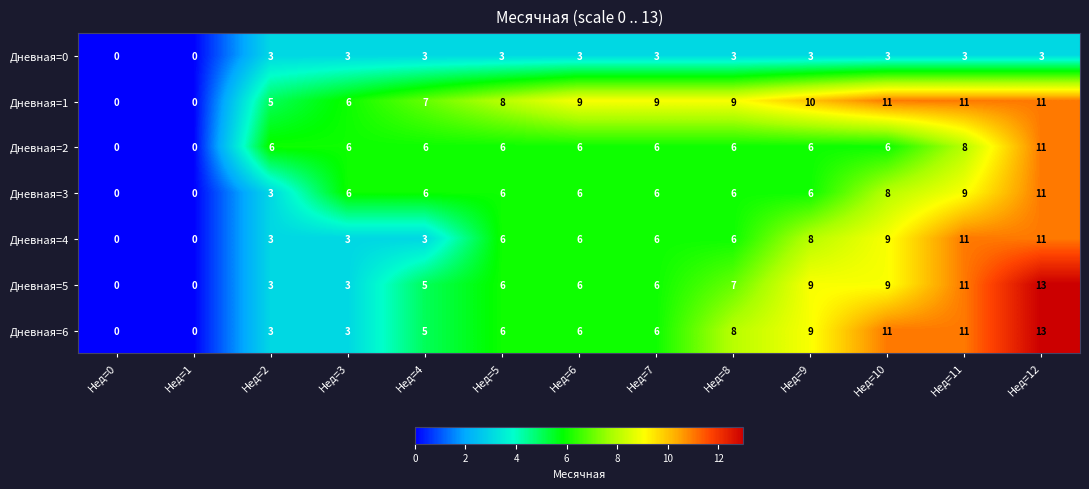

Which series has the largest total across all categories?

Дневная=1